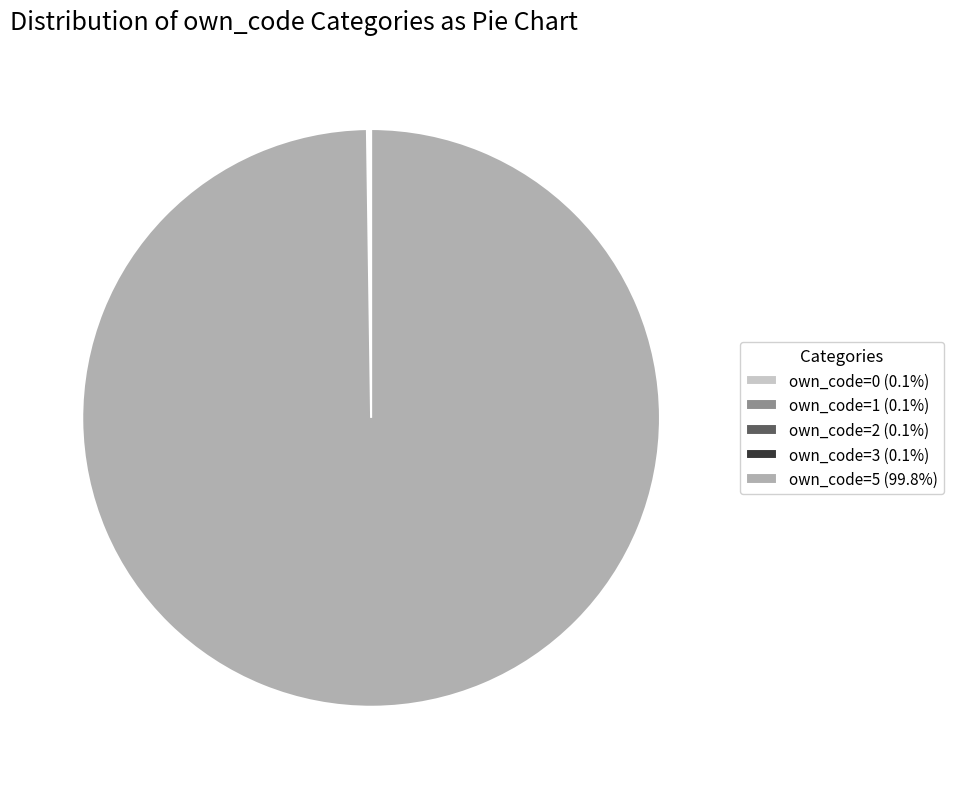

Is own_code=5 (99.8%) the majority of the pie?

Yes